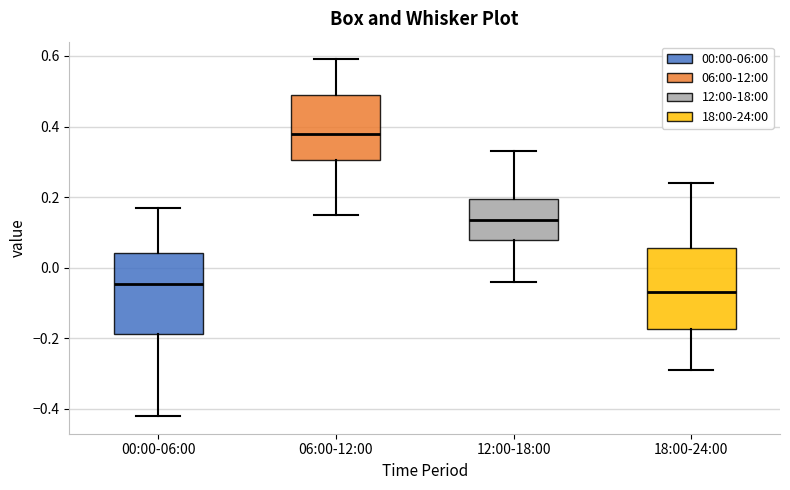

Reading left to right, read every box against the y-axis: the position of its median line, the range the box covers, and the ends of its whiskers. The values are not printed on the chart, so give them approximately, as read against the axis.

00:00-06:00: median -0.04, box -0.18 to 0.04, whiskers -0.42 to 0.18
06:00-12:00: median 0.38, box 0.30 to 0.50, whiskers 0.16 to 0.60
12:00-18:00: median 0.14, box 0.08 to 0.20, whiskers -0.04 to 0.34
18:00-24:00: median -0.06, box -0.18 to 0.06, whiskers -0.28 to 0.24